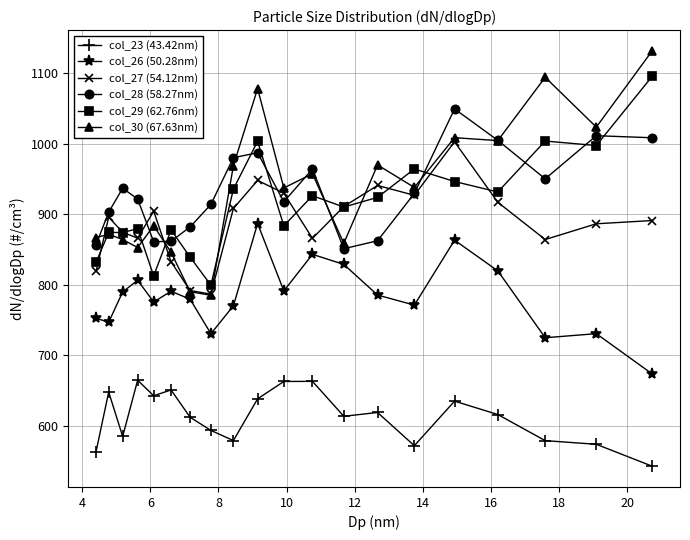

How many lines are shown in the chart?

6